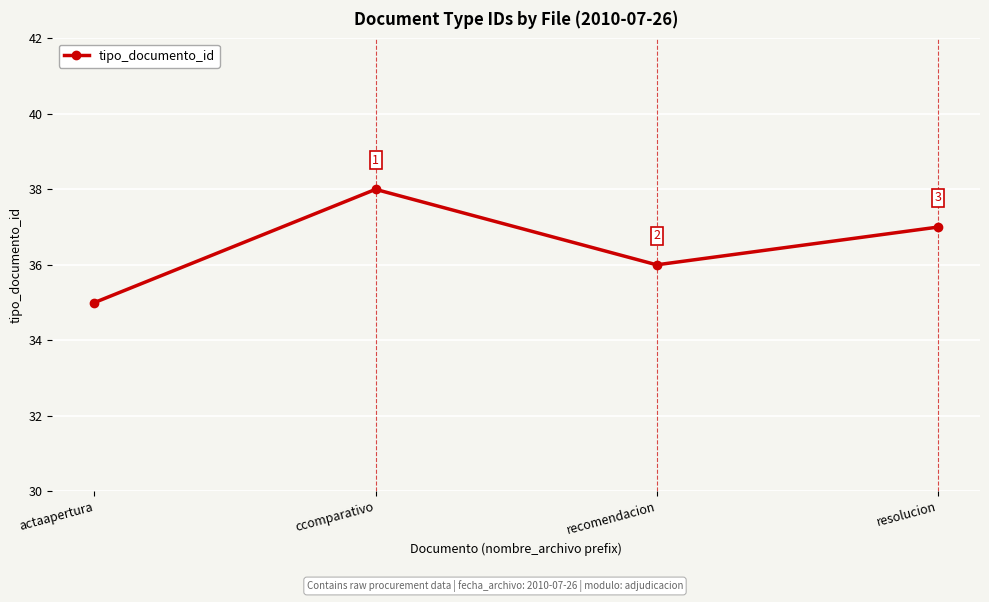

True or false: the data has more than 2 interior local peaks.

False